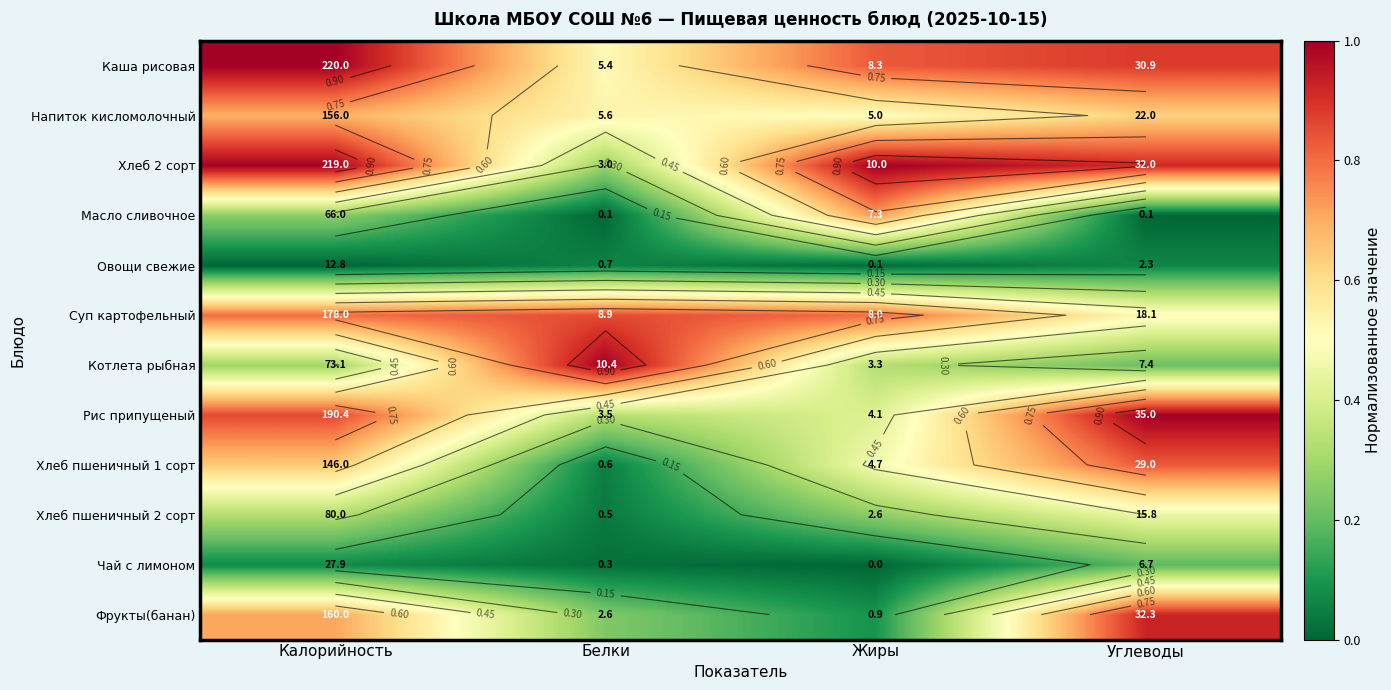

At how many categories does at least one series exceed 0?

4